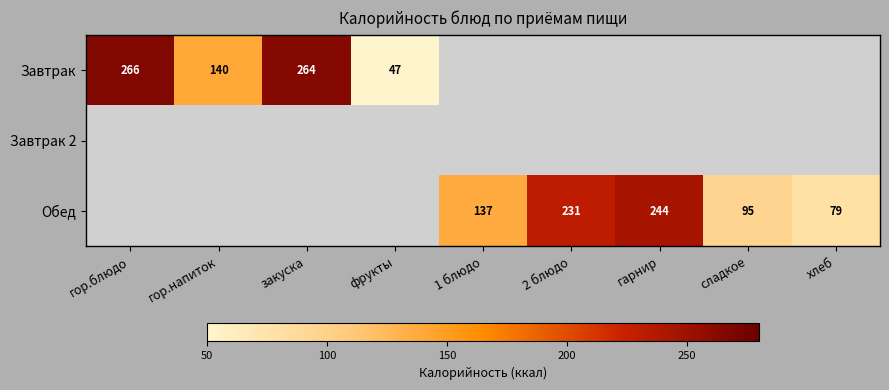

The Обед series shows 153 at сладкое. True or false?

False